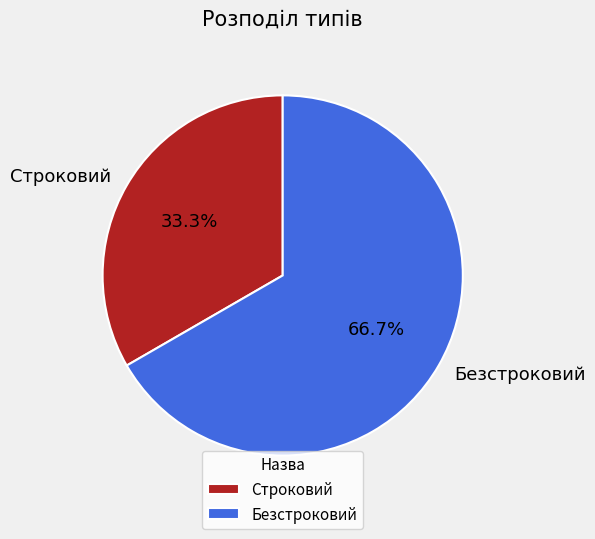

To the nearest percent, what is the difference between the largest and smallest slice percentages?

33%